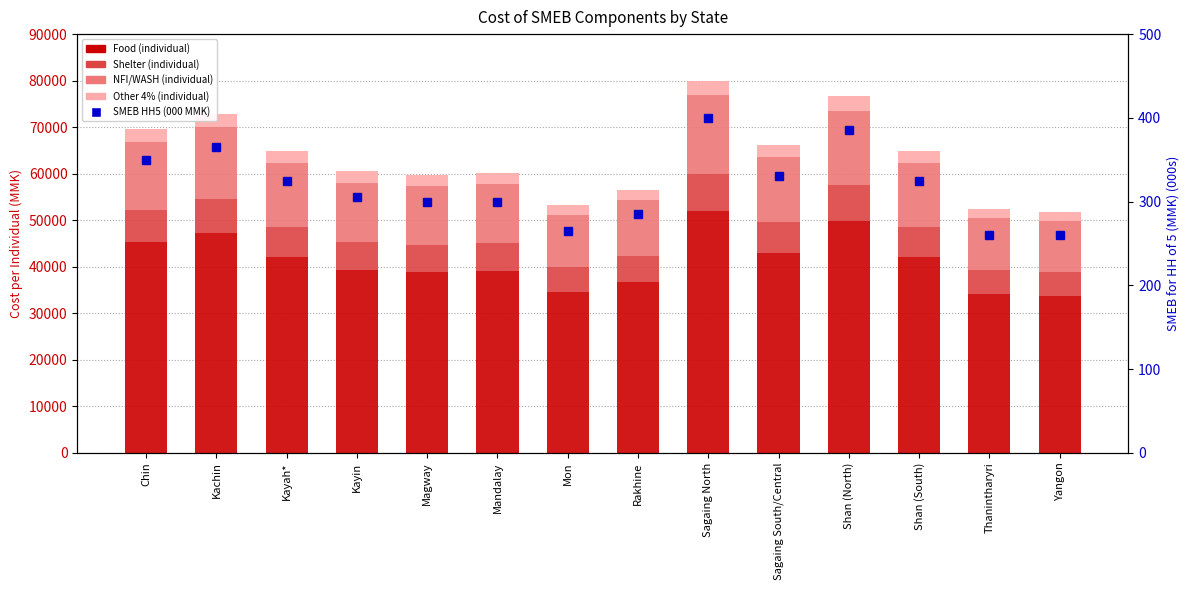

At how many categories does at least one series exceed 43182?

4